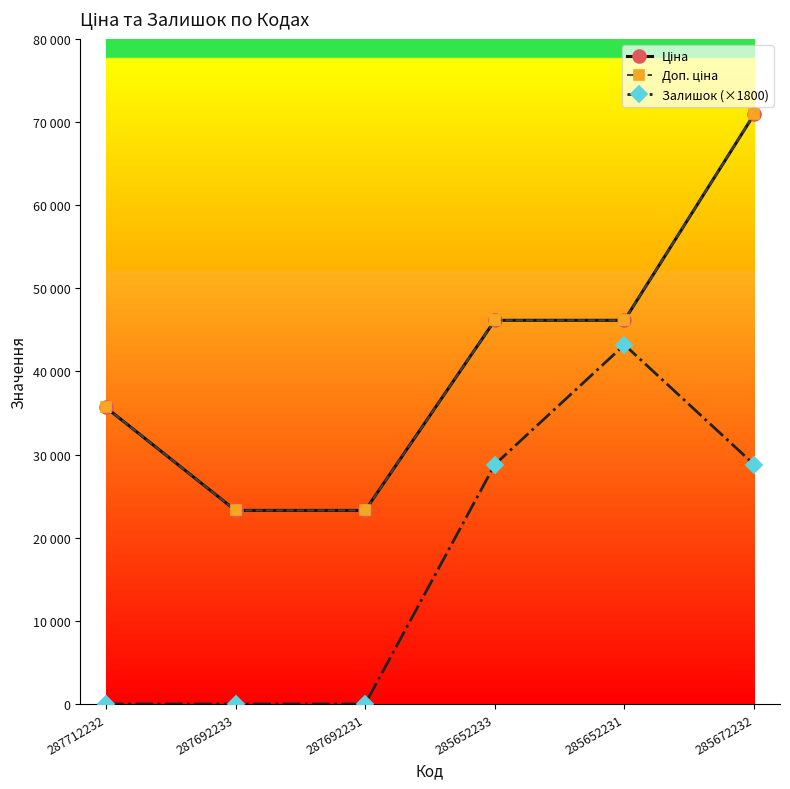

Where does the Ціна series first go above 46143?

285652233